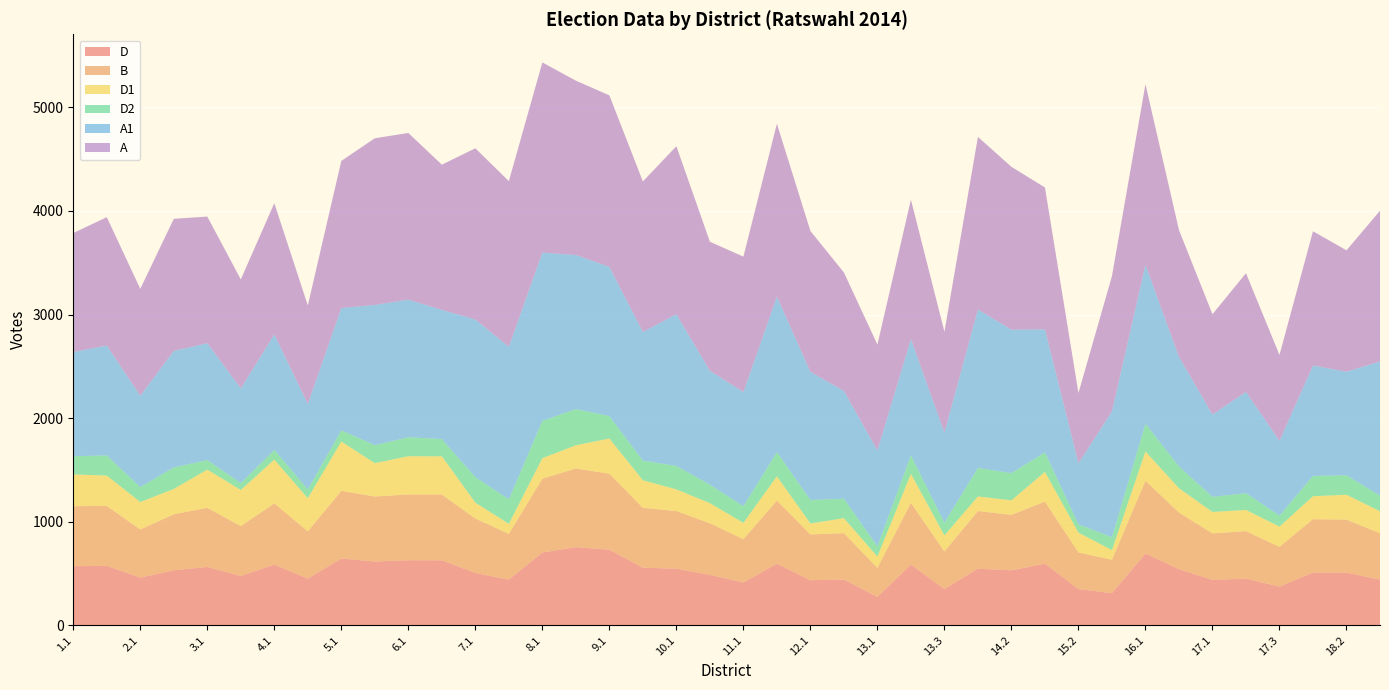

Reading left to right, list all the values displayed in this chart.

D: 1.1=570	1.2=574	2.1=460	2.2=531	3.1=563	3.2=476	4.1=586	4.2=450	5.1=645	5.2=615	6.1=628	6.2=627	7.1=505	7.2=440	8.1=702	8.2=754	9.1=729	9.2=556	10.1=546	10.2=487	11.1=413	11.2=594	12.1=435	12.2=441	13.1=274	13.2=585	13.3=350	14.1=546	14.2=530	15.1=595	15.2=349	15.3=310	16.1=692	16.2=542	17.1=438	17.2=450	17.3=373	18.1=509	18.2=508	19.1=440
B: 1.1=580	1.2=578	2.1=465	2.2=541	3.1=571	3.2=481	4.1=591	4.2=457	5.1=653	5.2=628	6.1=635	6.2=635	7.1=526	7.2=442	8.1=713	8.2=760	9.1=734	9.2=578	10.1=556	10.2=498	11.1=418	11.2=610	12.1=442	12.2=448	13.1=280	13.2=597	13.3=362	14.1=557	14.2=536	15.1=599	15.2=354	15.3=323	16.1=703	16.2=546	17.1=449	17.2=459	17.3=384	18.1=515	18.2=512	19.1=449
D1: 1.1=307	1.2=293	2.1=265	2.2=244	3.1=369	3.2=349	4.1=422	4.2=320	5.1=476	5.2=322	6.1=369	6.2=369	7.1=153	7.2=97	8.1=198	8.2=224	9.1=340	9.2=266	10.1=210	10.2=194	11.1=158	11.2=234	12.1=106	12.2=145	13.1=109	13.2=280	13.3=156	14.1=141	14.2=140	15.1=287	15.2=192	15.3=93	16.1=283	16.2=235	17.1=207	17.2=204	17.3=196	18.1=222	18.2=240	19.1=212
D2: 1.1=175	1.2=195	2.1=144	2.2=208	3.1=92	3.2=67	4.1=94	4.2=85	5.1=108	5.2=174	6.1=183	6.2=167	7.1=246	7.2=237	8.1=361	8.2=349	9.1=217	9.2=190	10.1=226	10.2=179	11.1=160	11.2=234	12.1=227	12.2=188	13.1=99	13.2=179	13.3=123	14.1=275	14.2=263	15.1=188	15.2=80	15.3=124	16.1=268	16.2=210	17.1=146	17.2=162	17.3=106	18.1=196	18.2=188	19.1=150
A1: 1.1=1006	1.2=1061	2.1=882	2.2=1125	3.1=1128	3.2=914	4.1=1115	4.2=824	5.1=1181	5.2=1354	6.1=1329	6.2=1247	7.1=1522	7.2=1473	8.1=1624	8.2=1488	9.1=1440	9.2=1242	10.1=1465	10.2=1099	11.1=1103	11.2=1501	12.1=1237	12.2=1041	13.1=926	13.2=1122	13.3=869	14.1=1530	14.2=1385	15.1=1188	15.2=589	15.3=1215	16.1=1535	16.2=1058	17.1=795	17.2=978	17.3=722	18.1=1066	18.2=1000	19.1=1296
A: 1.1=1149	1.2=1239	2.1=1032	2.2=1275	3.1=1223	3.2=1052	4.1=1267	4.2=952	5.1=1420	5.2=1609	6.1=1609	6.2=1402	7.1=1653	7.2=1599	8.1=1836	8.2=1683	9.1=1656	9.2=1453	10.1=1622	10.2=1246	11.1=1307	11.2=1669	12.1=1360	12.2=1143	13.1=1022	13.2=1346	13.3=974	14.1=1666	14.2=1572	15.1=1370	15.2=678	15.3=1306	16.1=1743	16.2=1225	17.1=968	17.2=1146	17.3=829	18.1=1296	18.2=1172	19.1=1455